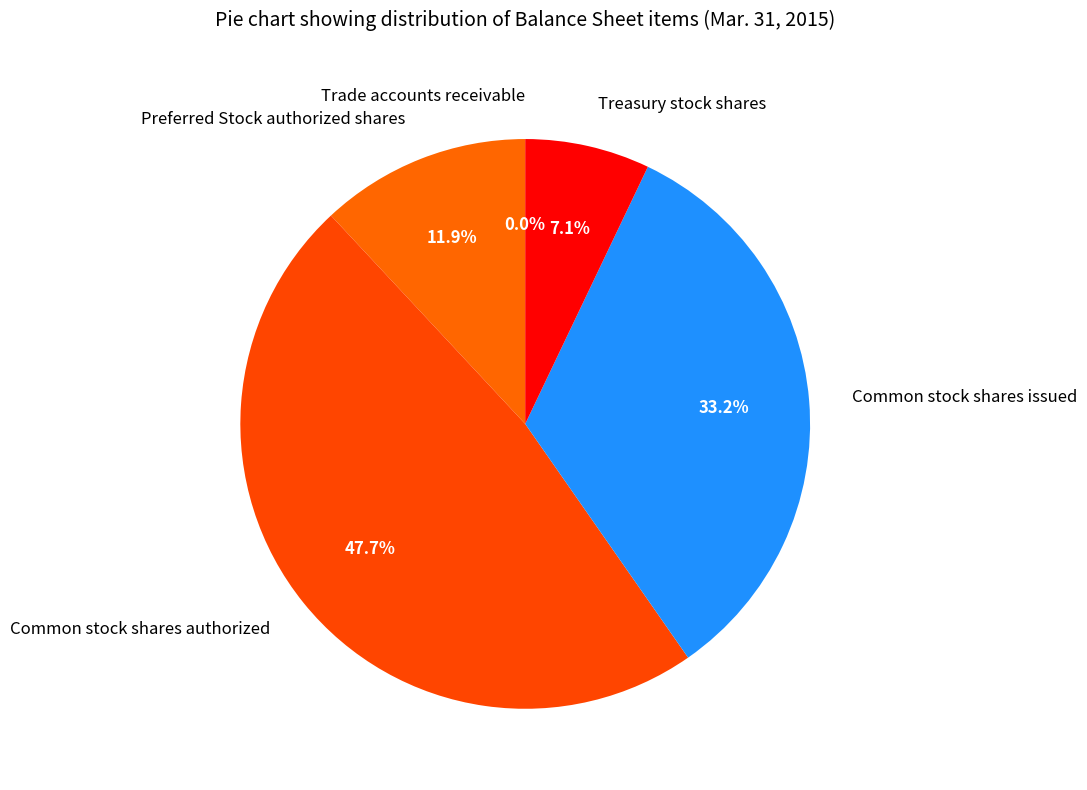

To the nearest percent, what is the difference between the Treasury stock shares and Common stock shares issued slice percentages?

26%